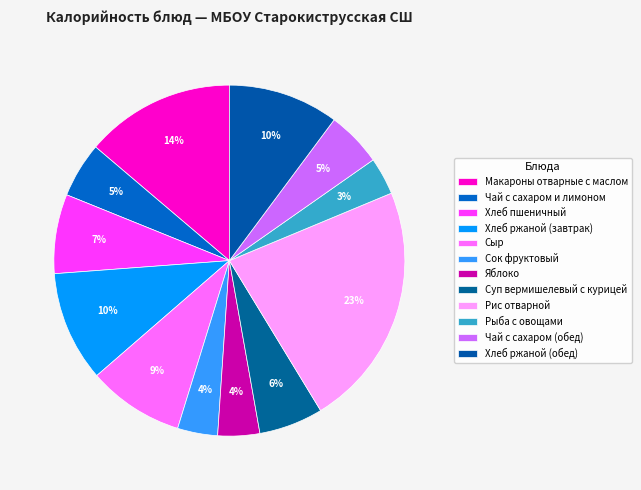

Which slice is the smallest?

Рыба с овощами